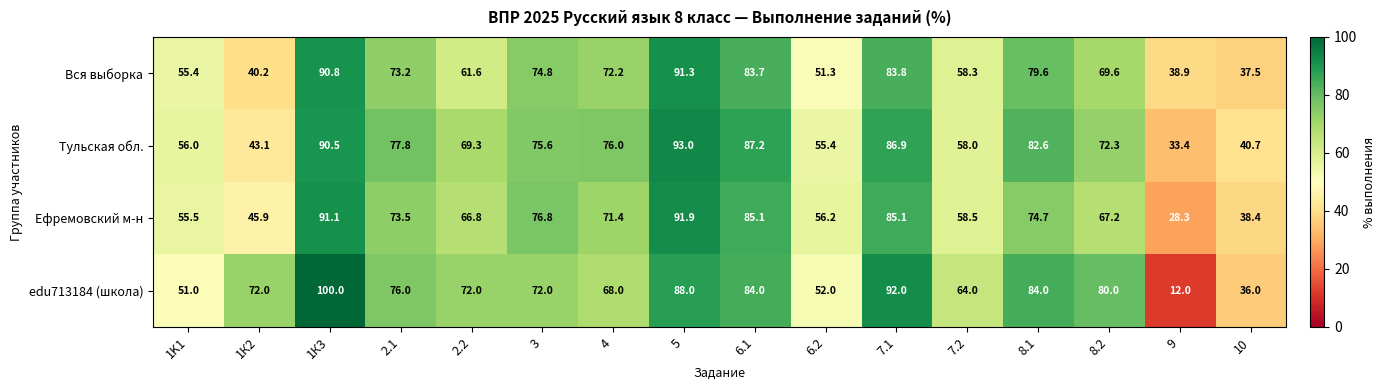

At which label is Тульская обл. closest to 63?

7.2